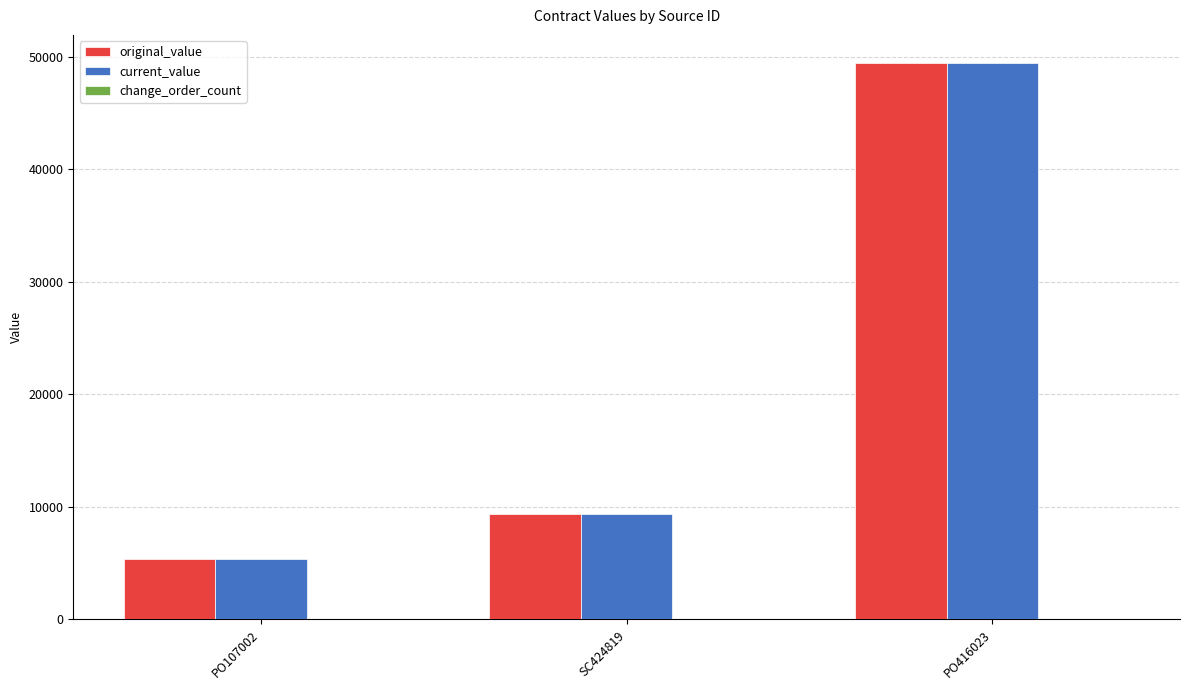

How many categories are shown in the chart?

3